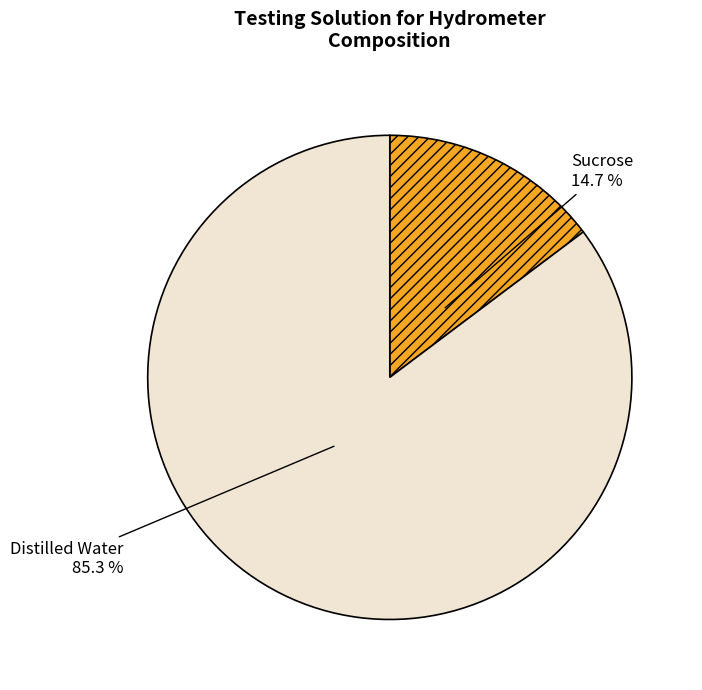

What is the total percentage of Sucrose and Distilled Water?

100.0%